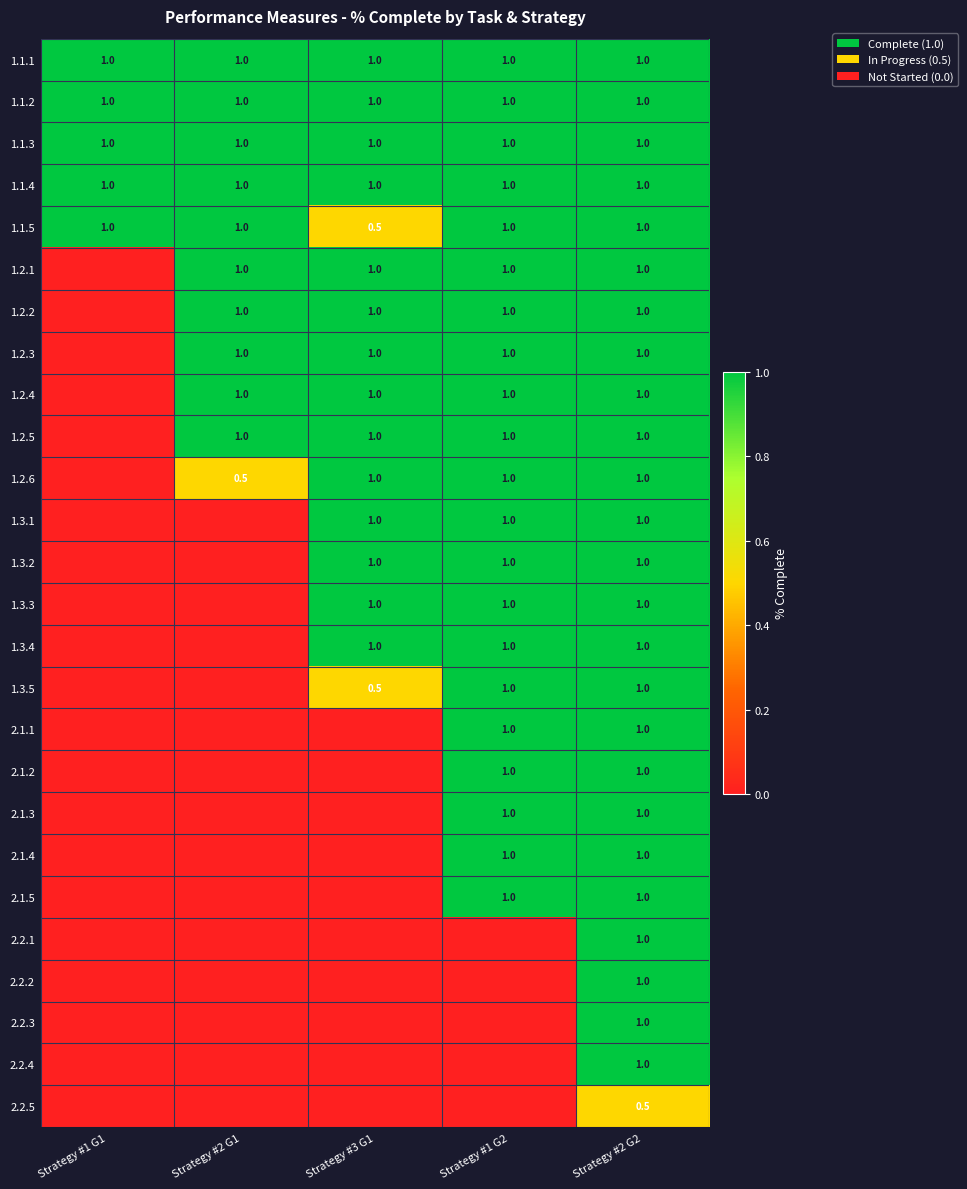

True or false: 1.3.5 has a value of 1.0 at Strategy #1 G2.

True